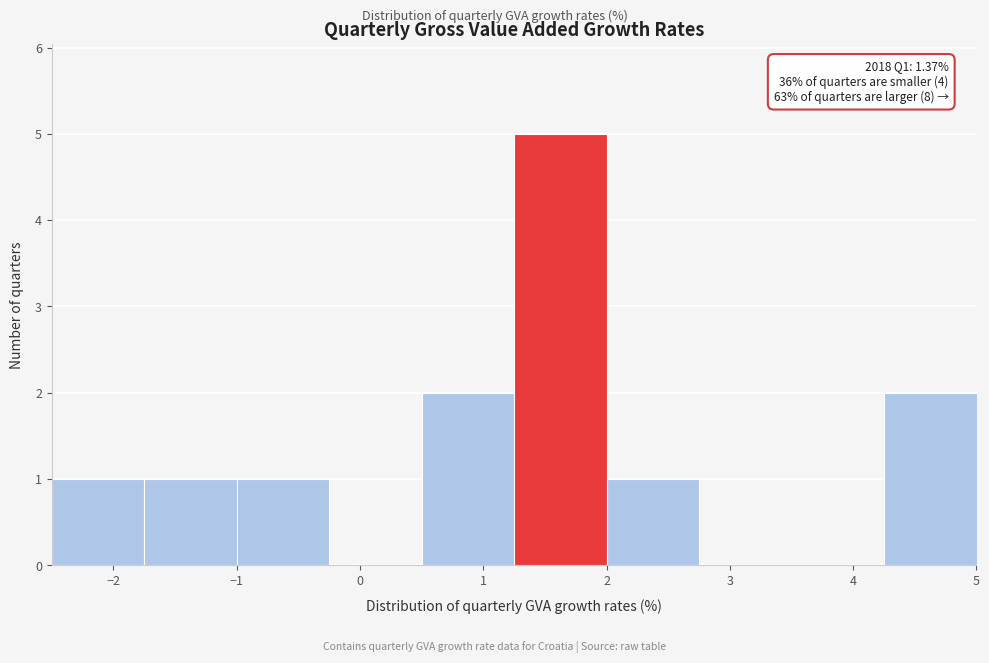

Which range on the x-axis has the tallest bar?

1.25 to 2.00